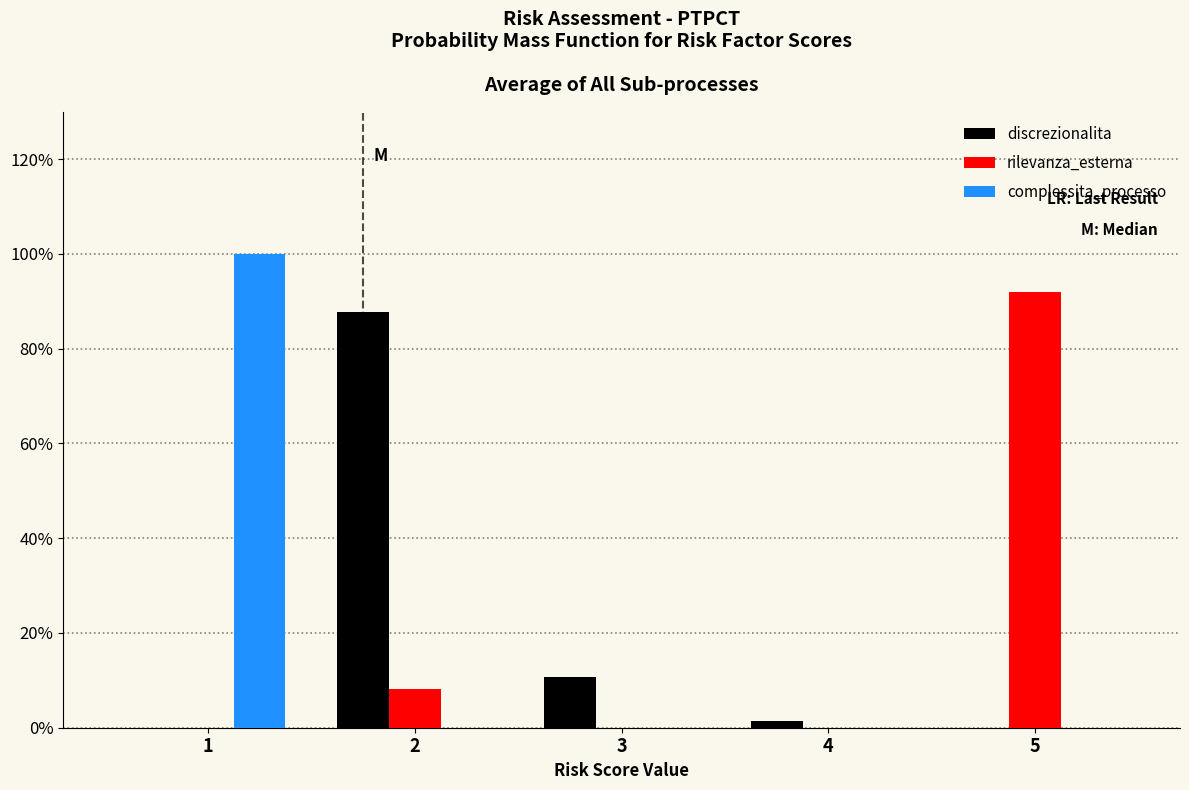

Is the value of rilevanza_esterna at 2 greater than the value of complessita_processo at 1?

No